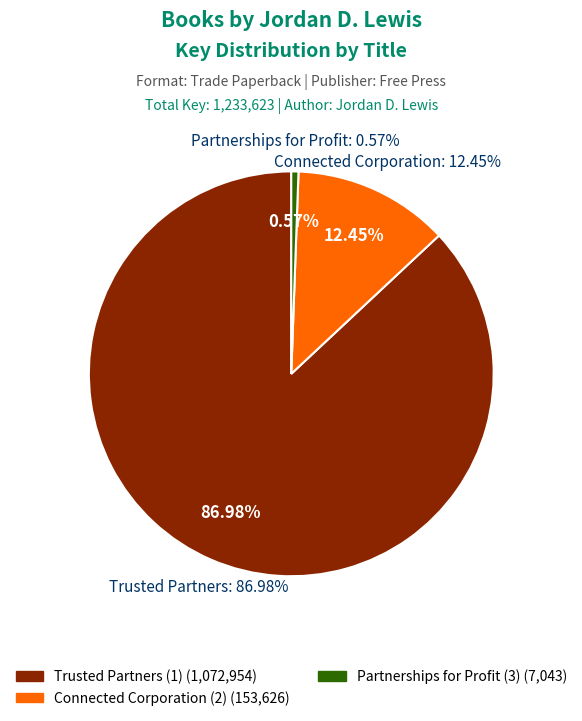

True or false: Connected Corporation (2) accounts for 6% of the total.

False